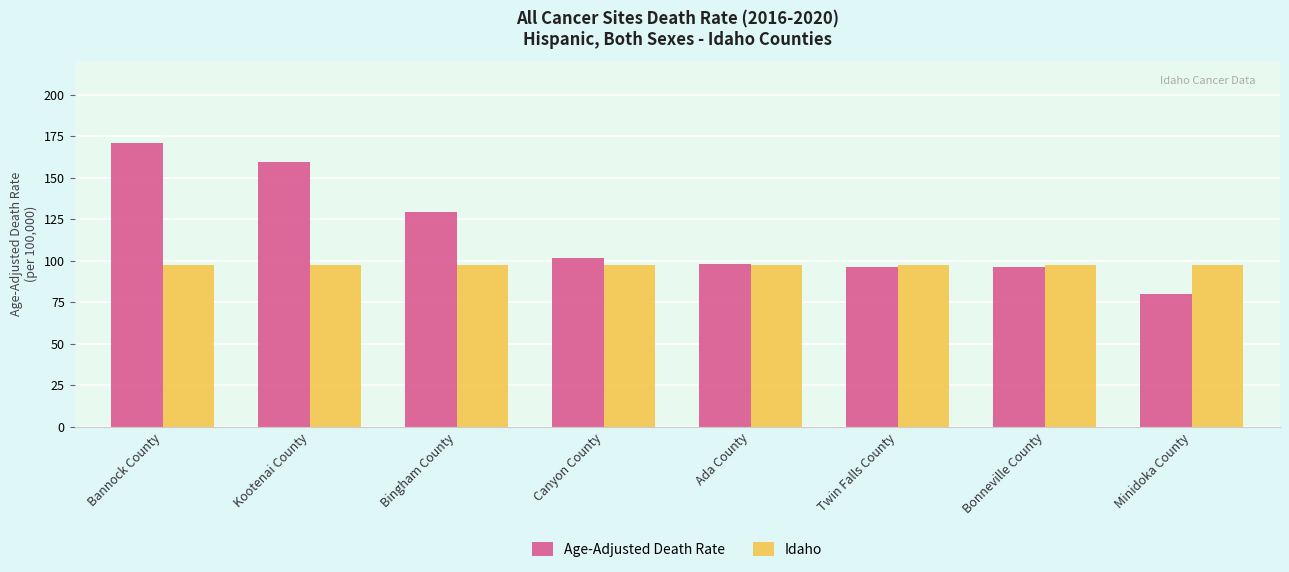

What is the smallest value displayed?

80.2